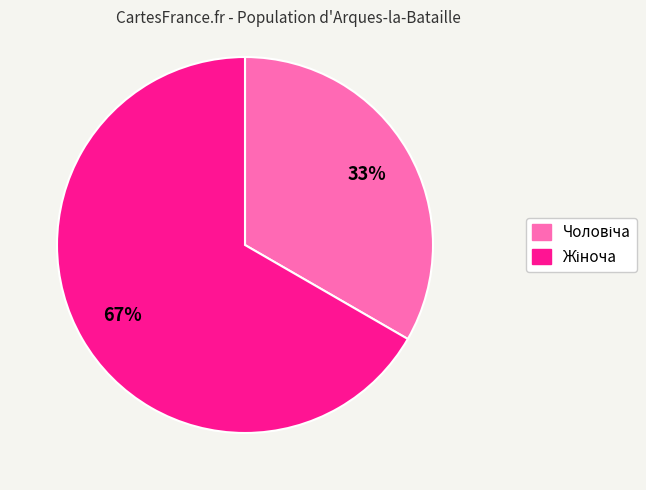

To the nearest percent, what is the average slice percentage?

50%